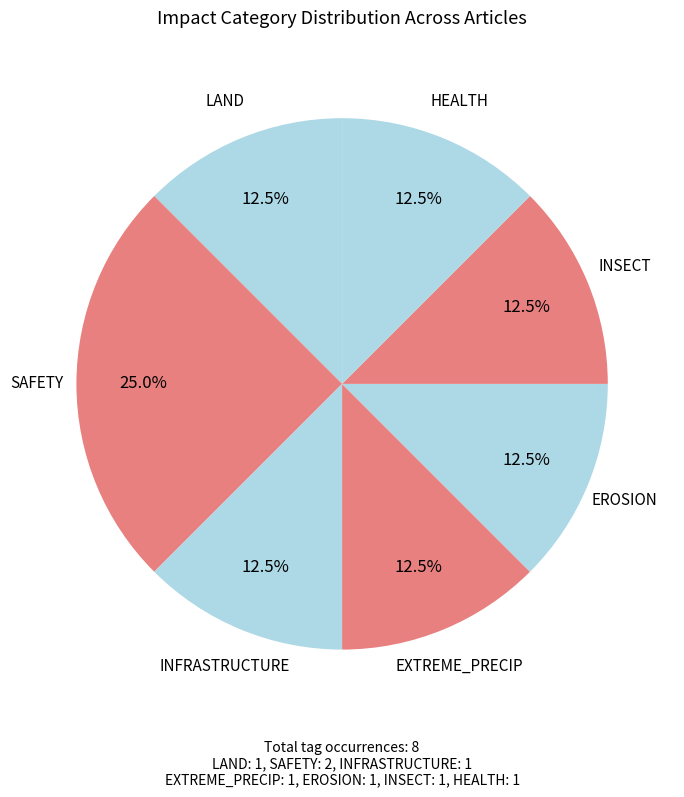

Is there a majority slice in this chart?

No